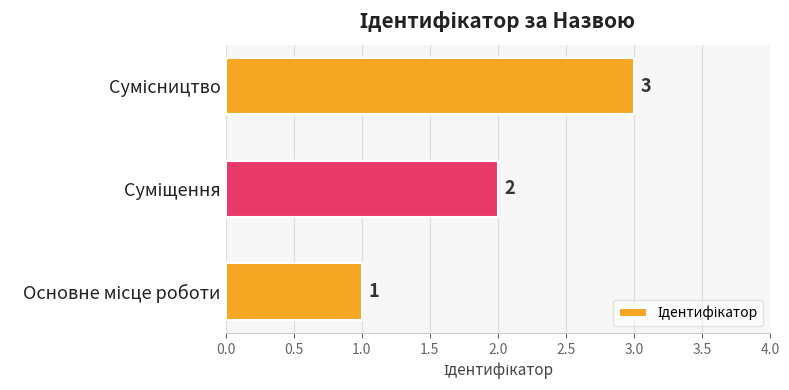

How many categories are shown in the chart?

3